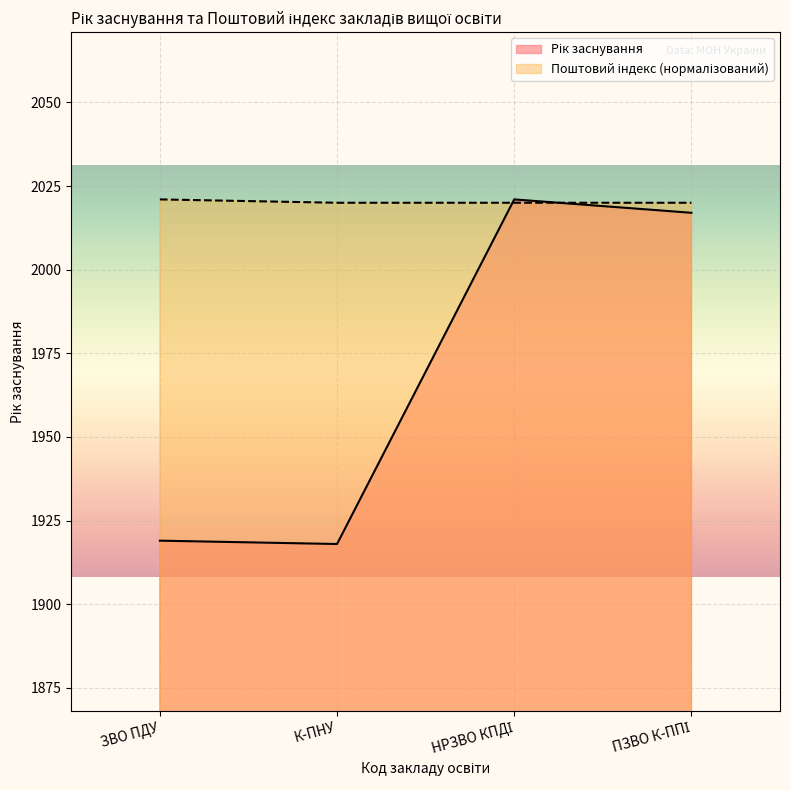

What is the difference between the highest and lowest values at К-ПНУ?

102.0